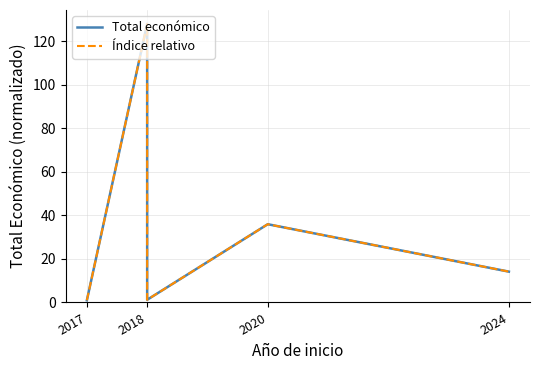

What is the approximate value of Total económico at 2017?

1.0